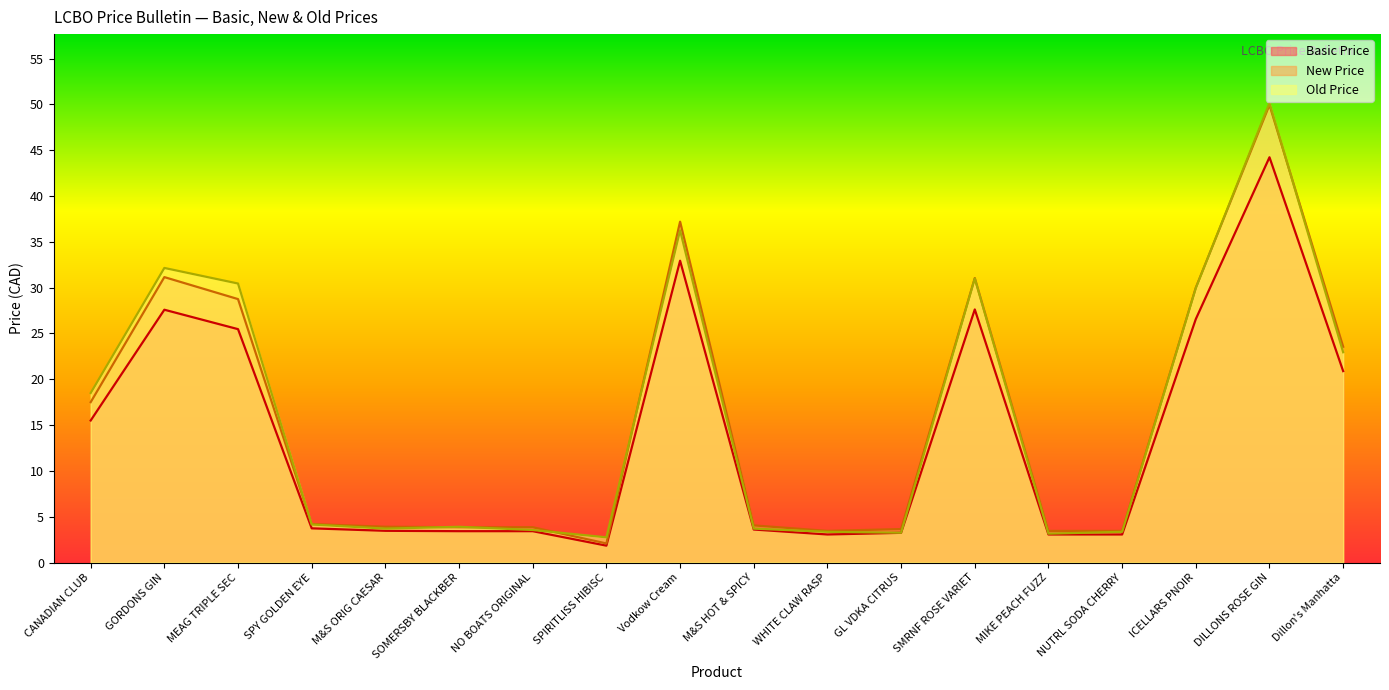

What is the sum of the New Price values at ICELLARS PNOIR and GORDONS GIN?

61.1